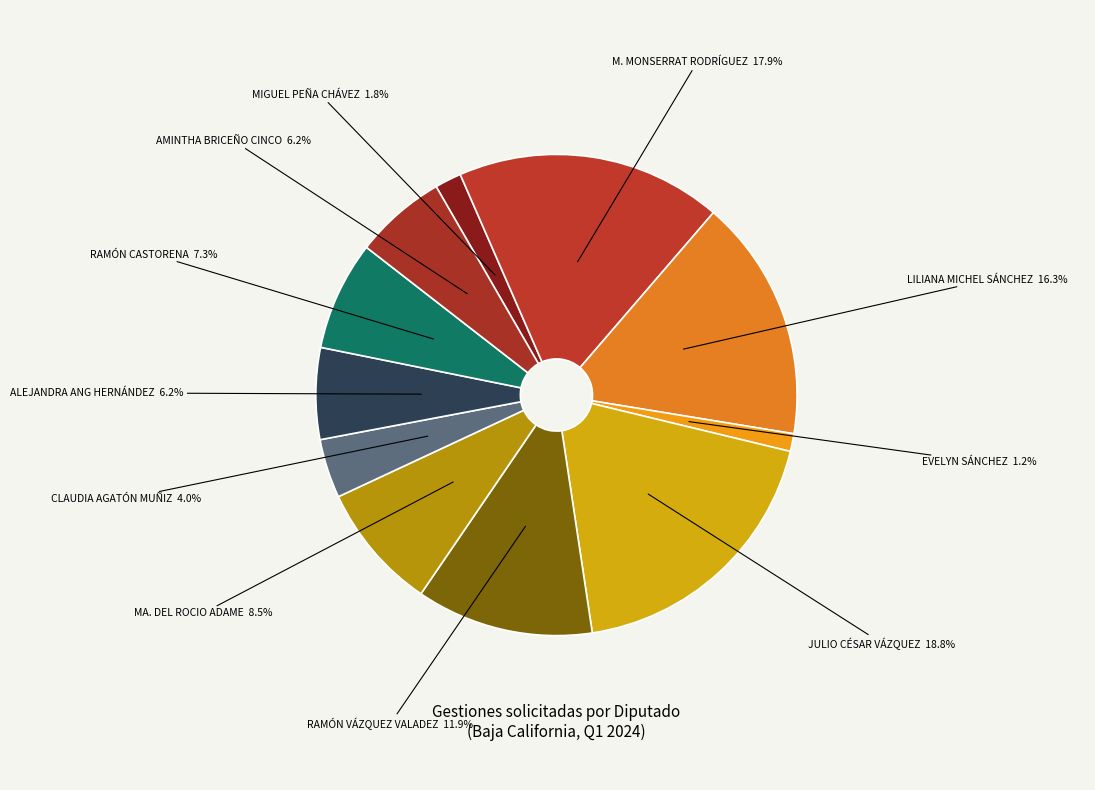

Is M. MONSERRAT RODRÍGUEZ the majority of the pie?

No